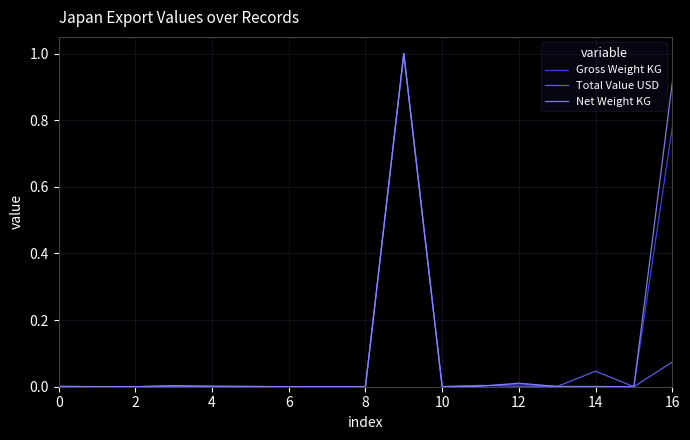

What is the highest value of the Total Value USD series?

1.0